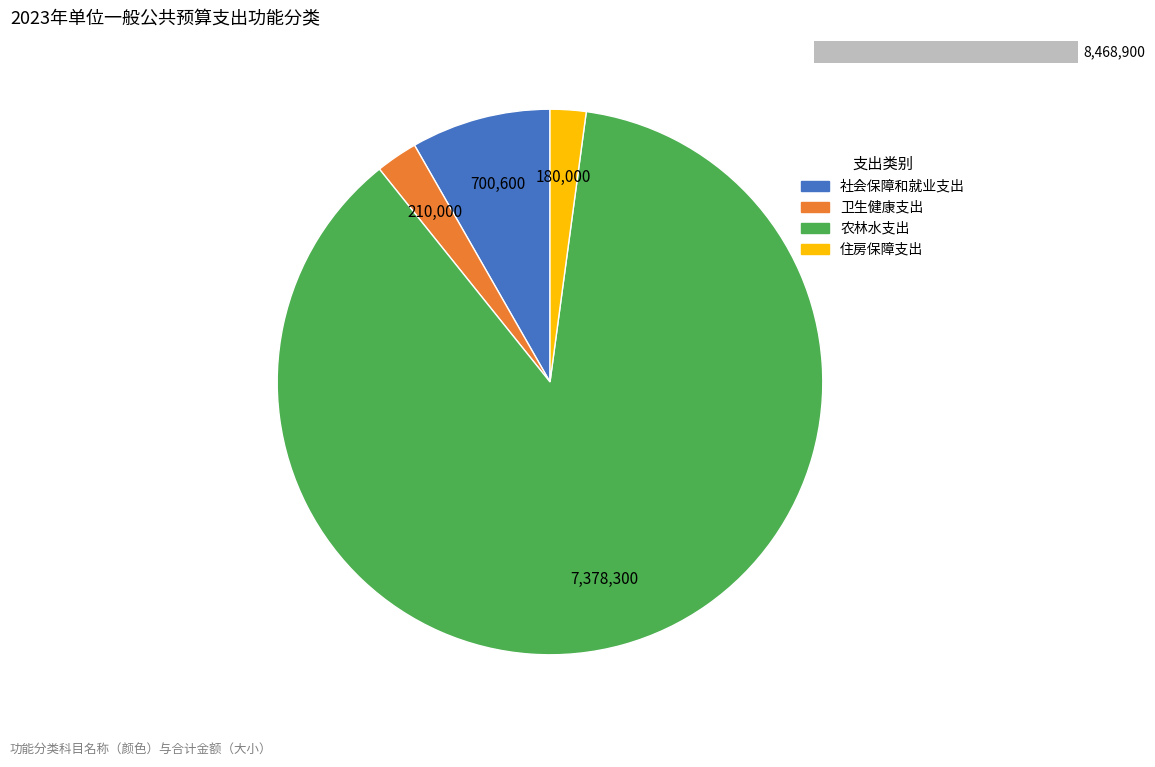

To the nearest percent, what portion does 社会保障和就业支出 represent?

8%